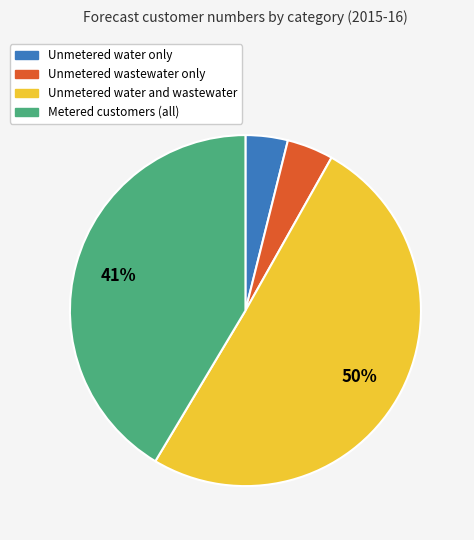

To the nearest percent, what is the average slice percentage?

25%